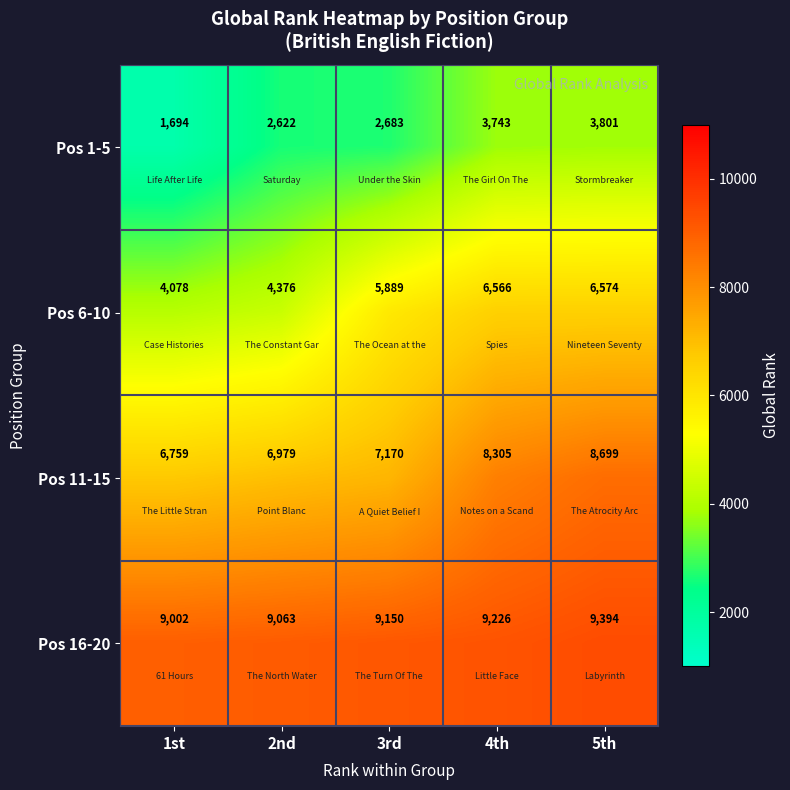

Where is Pos 1-5 nearest to the value 2747?

3rd